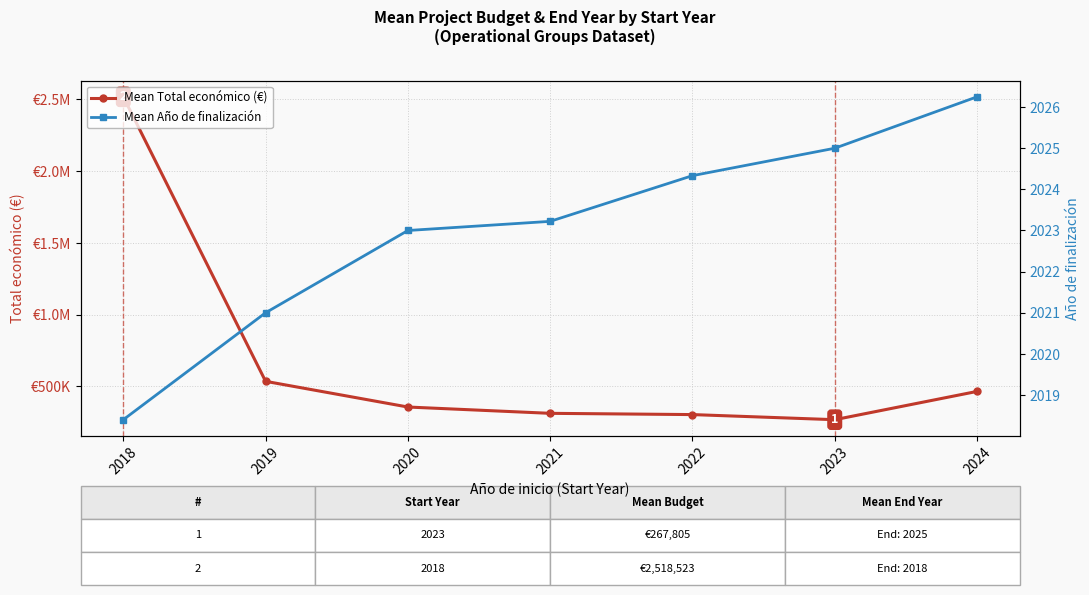

Which series has the largest range (max minus min)?

Mean Total económico (€)